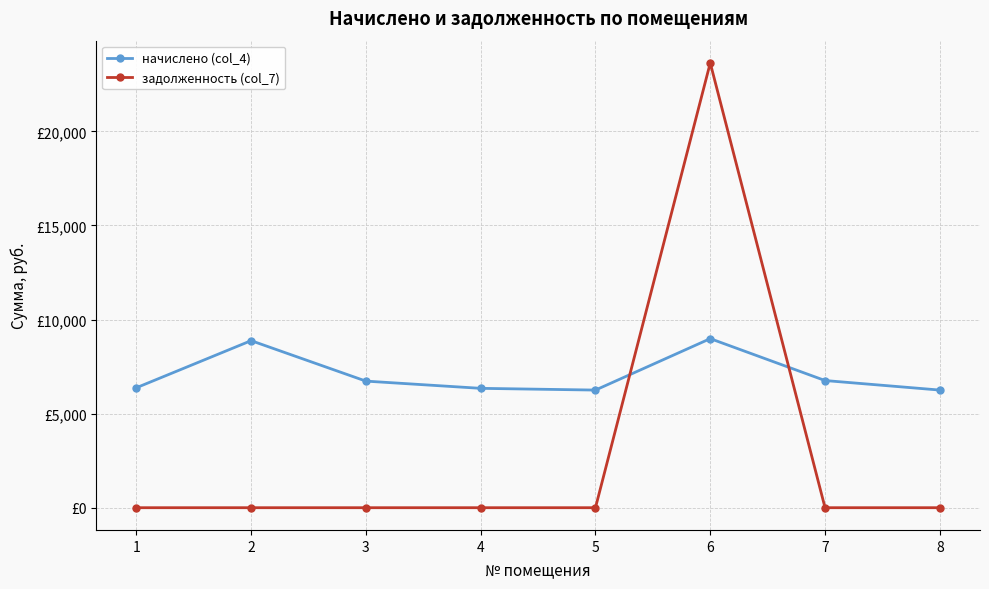

List the series in order of their overall mean, highest first.

начислено (col_4), задолженность (col_7)